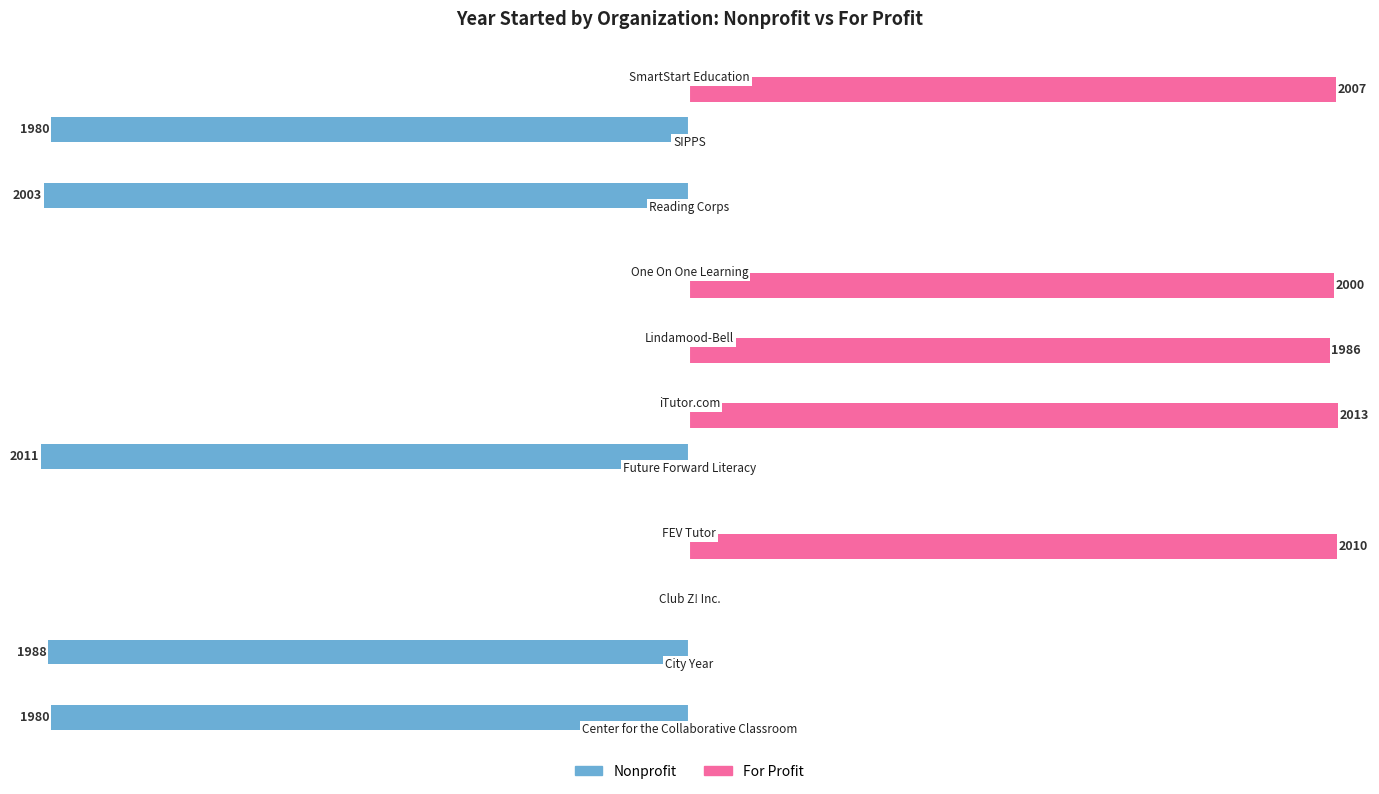

What is the label of the 7th bar from the right?

Future Forward Literacy